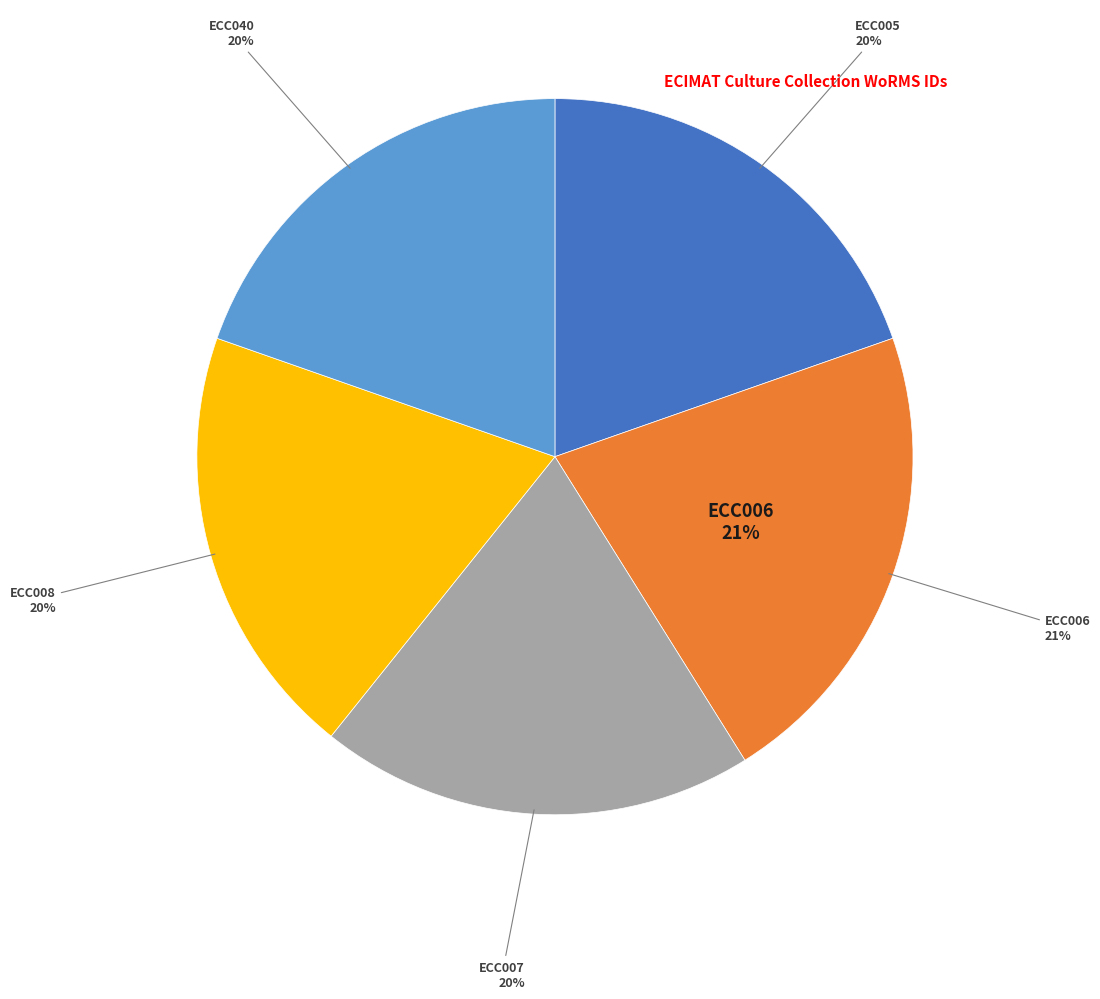

Count the number of slices in the pie.

5